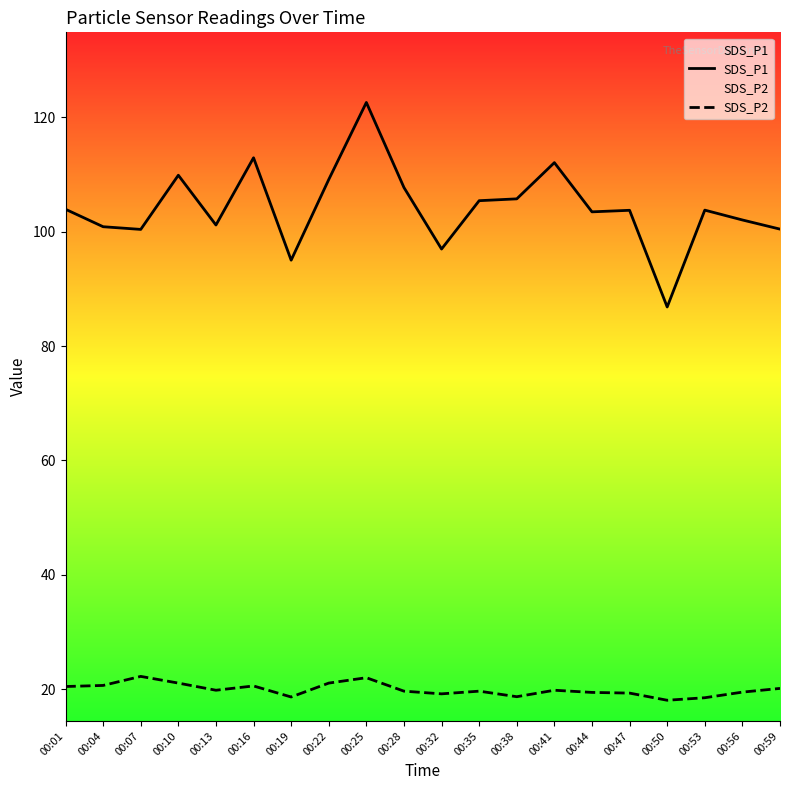

At which category is the sum across all series the highest?

00:25